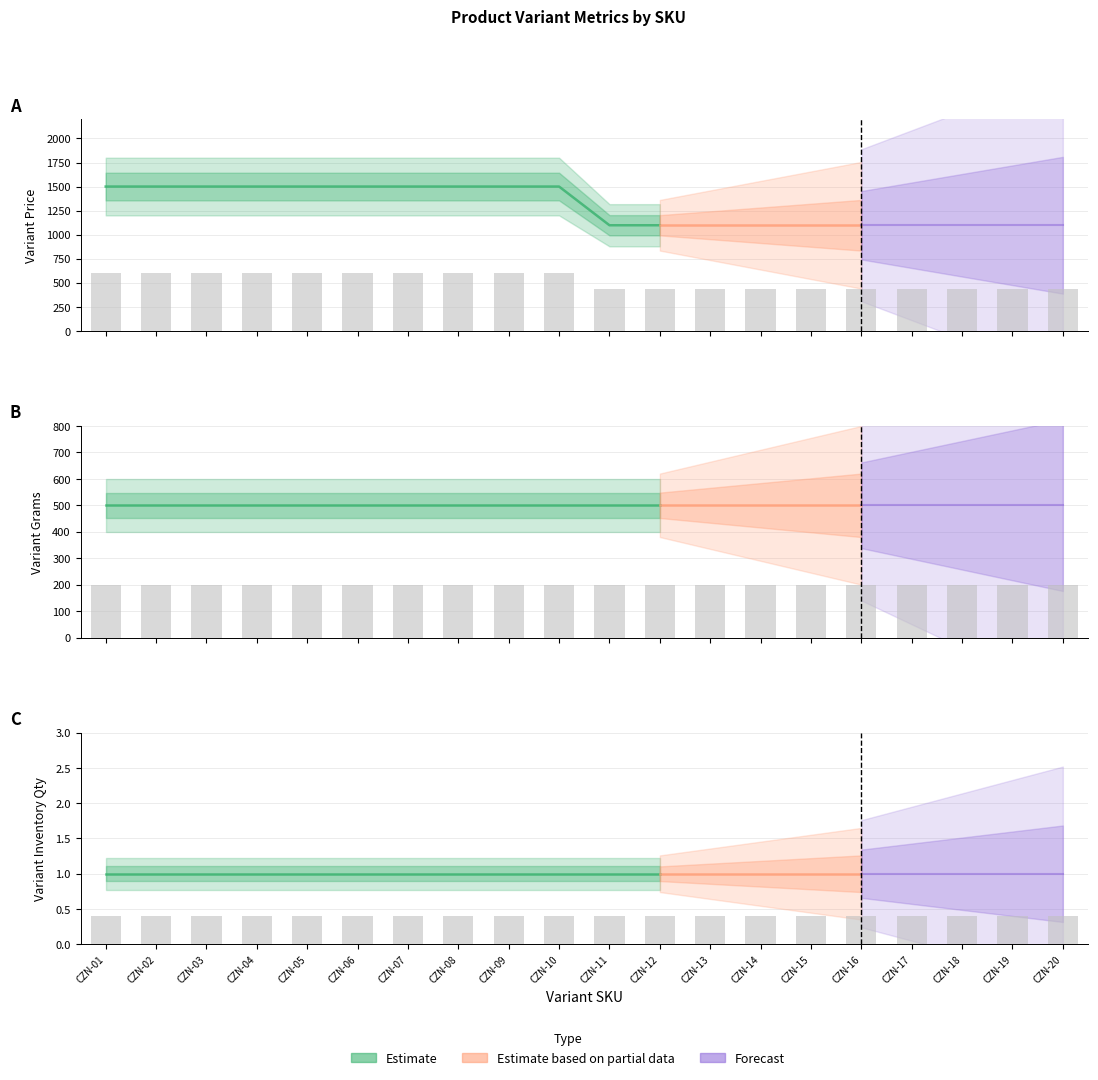

Which category has the lowest value in the Variant Inventory Qty series?

CZN-01